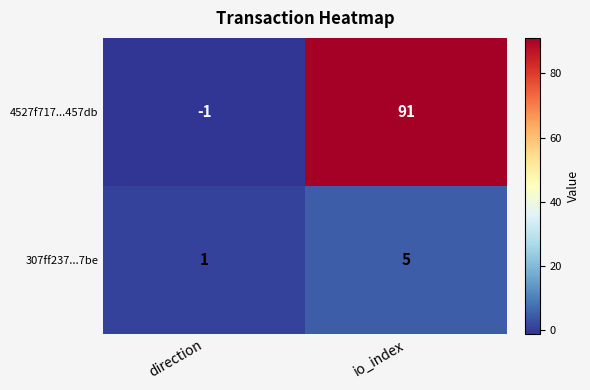

Where is 4527f717...457db nearest to the value 45?

direction